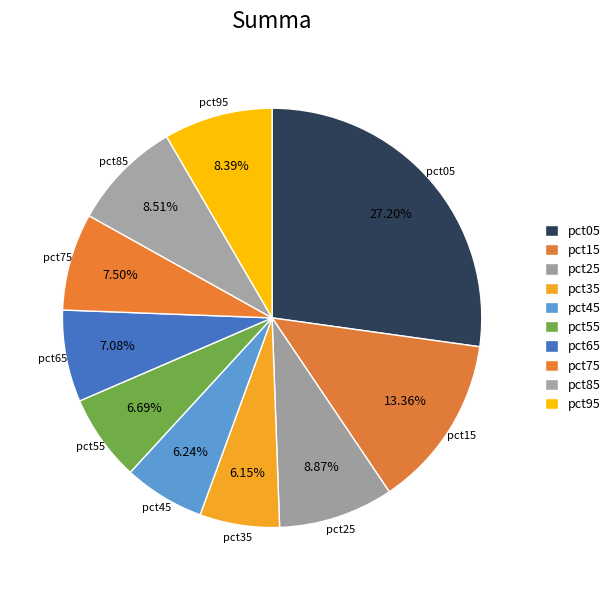

Count the number of slices in the pie.

10